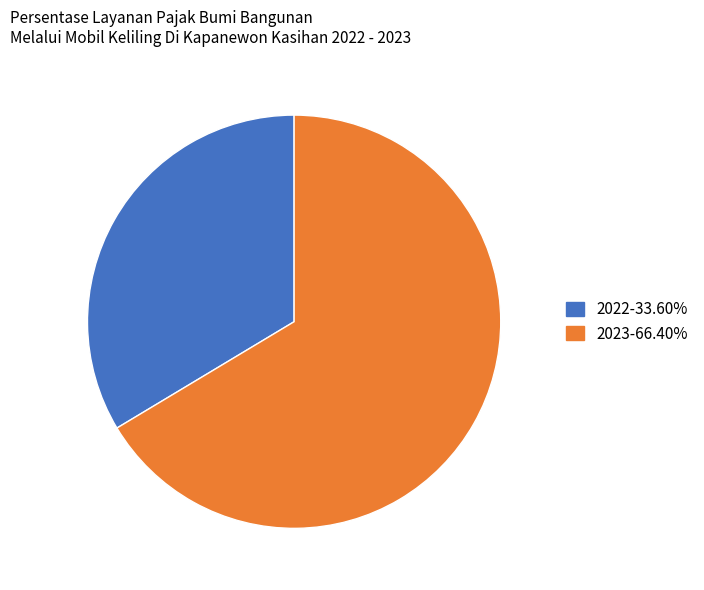

Is there any slice that represents more than half of the pie?

Yes